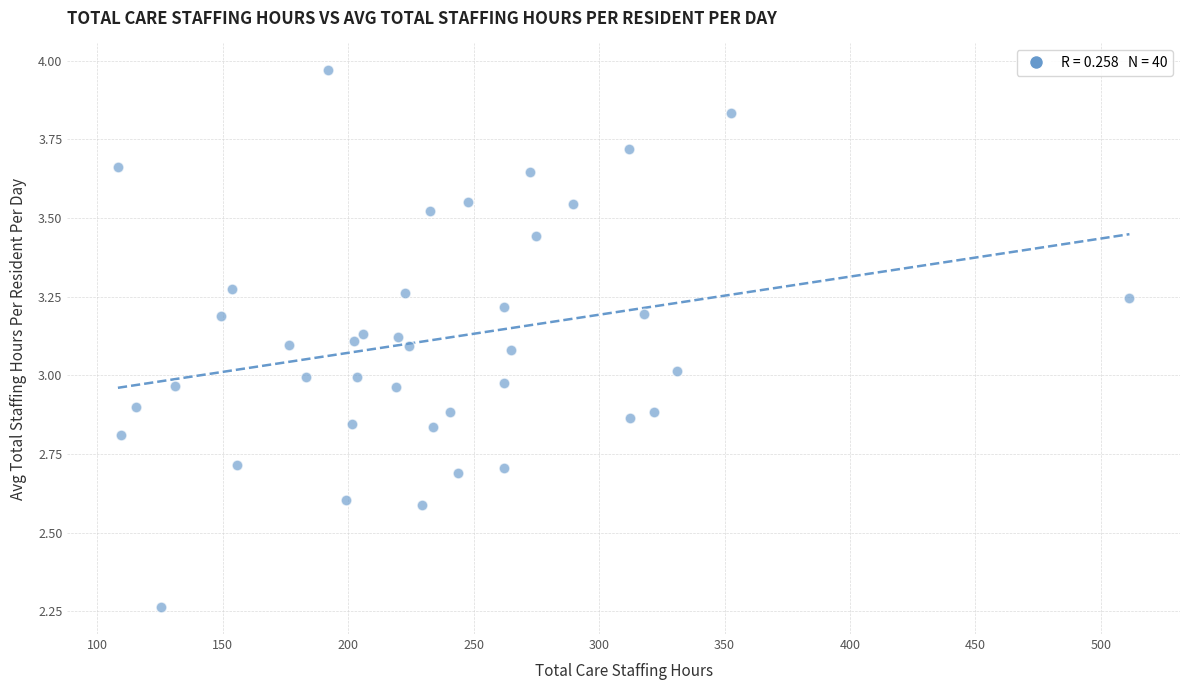

What is the range of X values (max minus min)?

403.2